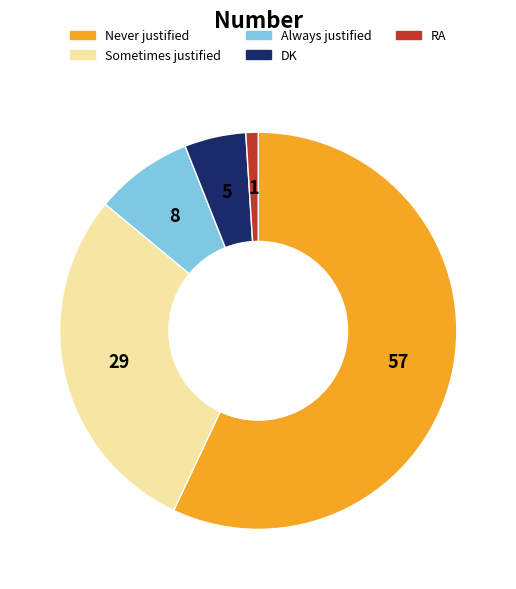

Is it true that RA is 15% of the pie?

False